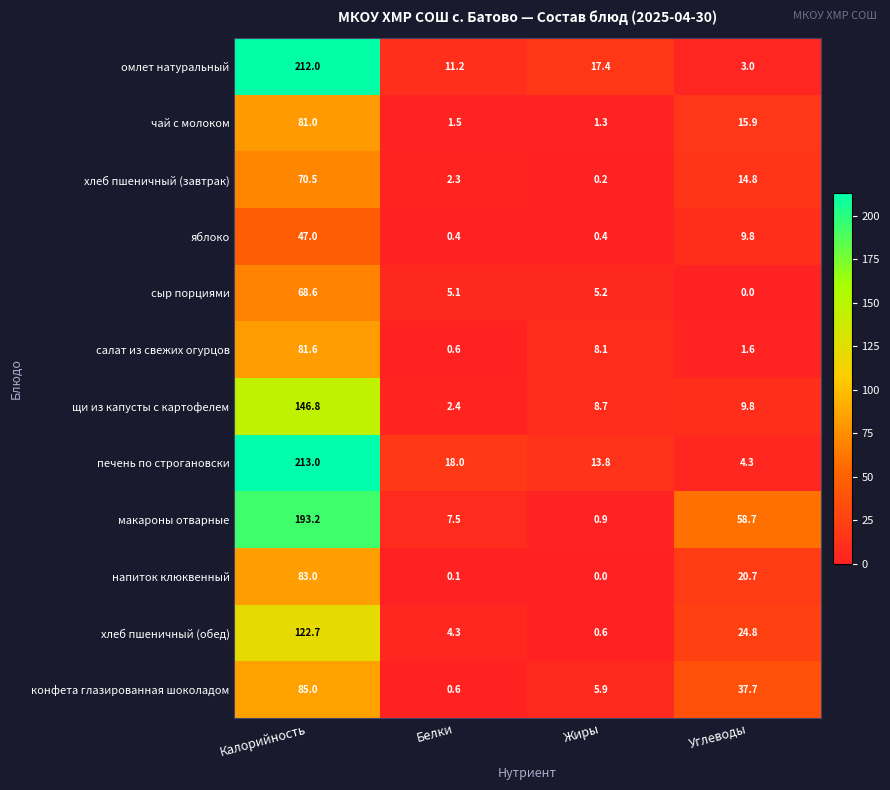

How many series are shown in this chart?

12